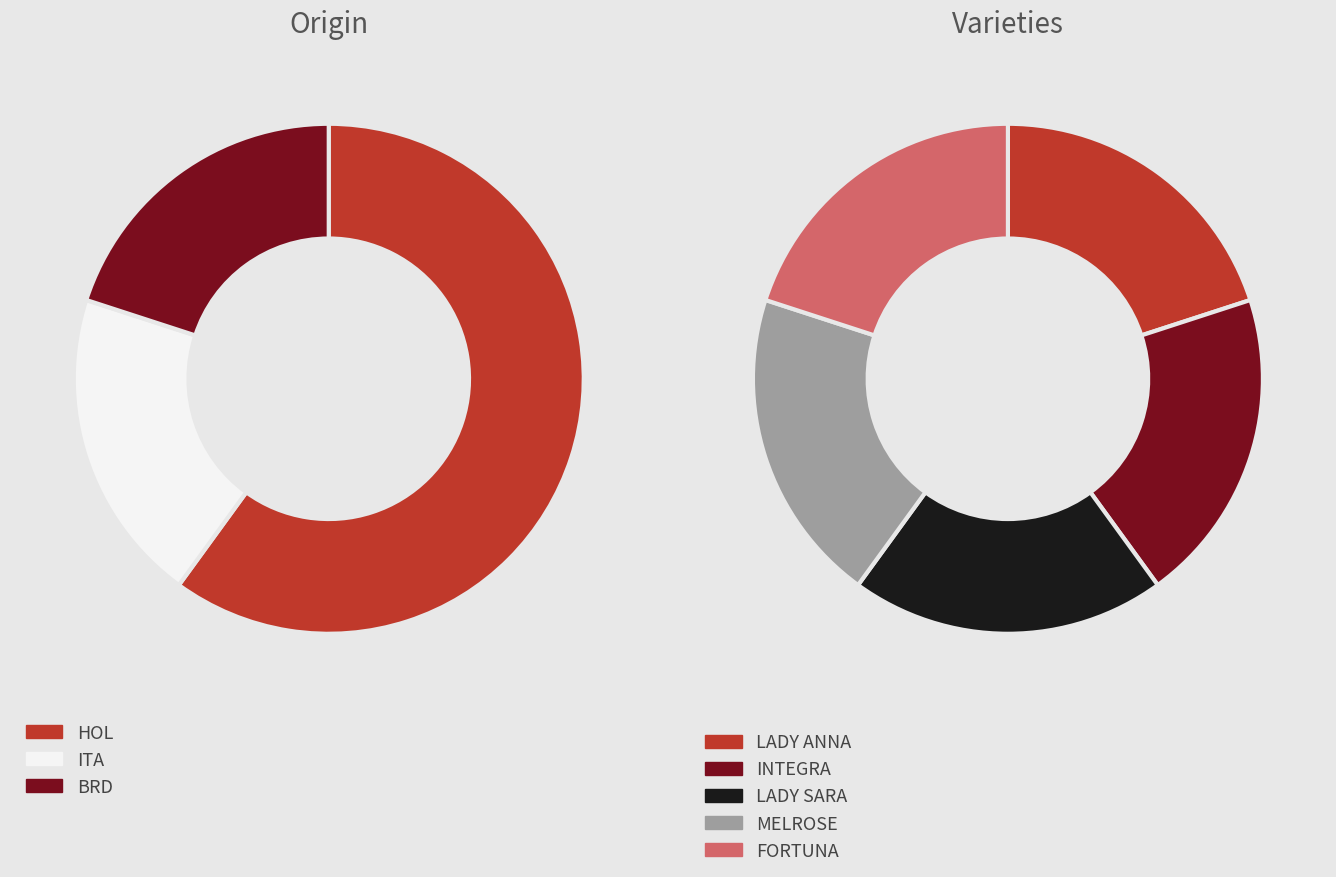

Is there any slice that represents more than half of the pie?

No